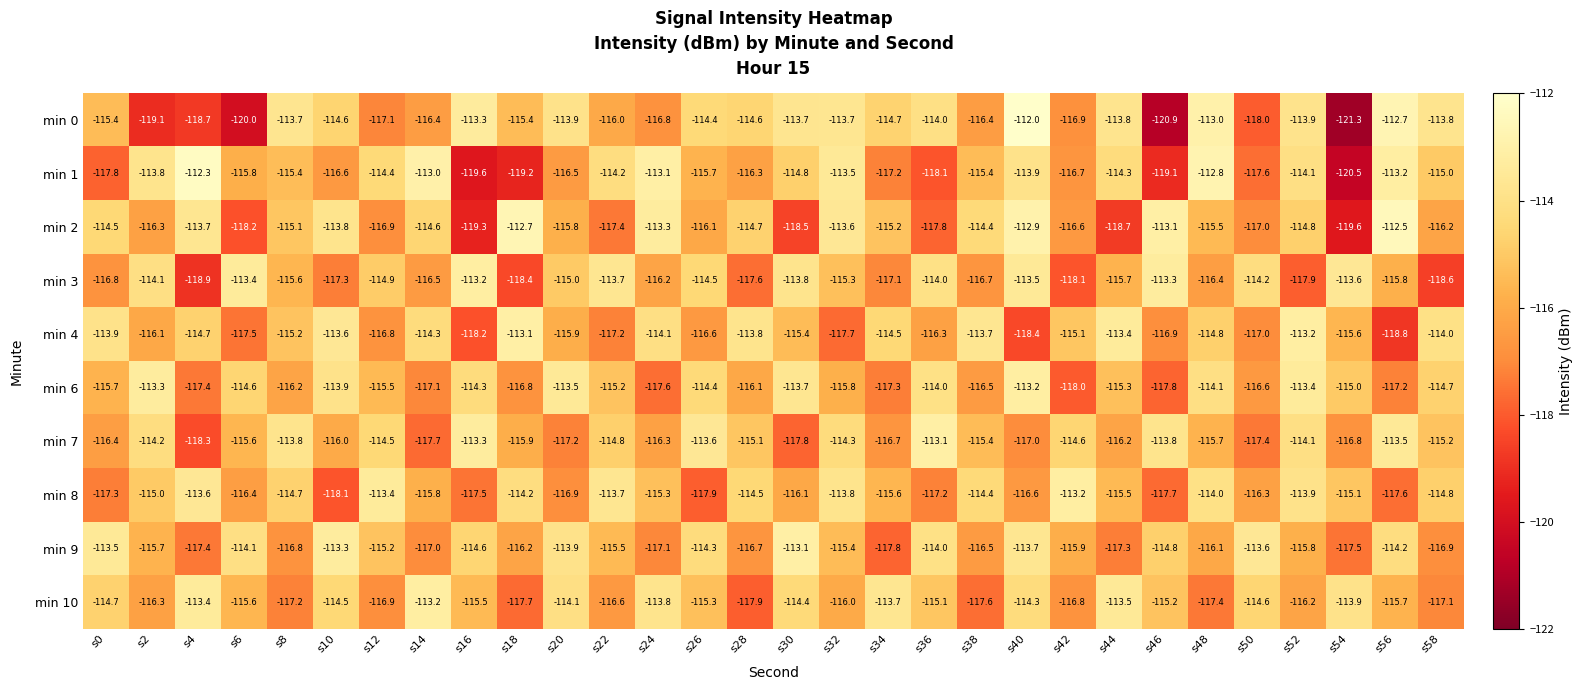

Which label corresponds to the smallest value in the chart?

s54